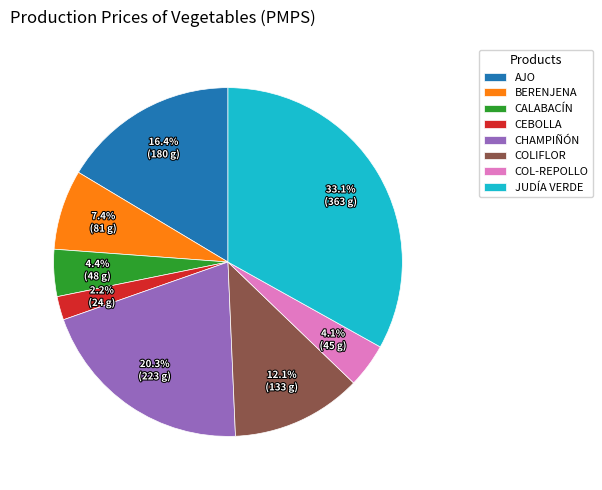

To the nearest percent, what is the difference between the largest and smallest slice percentages?

31%